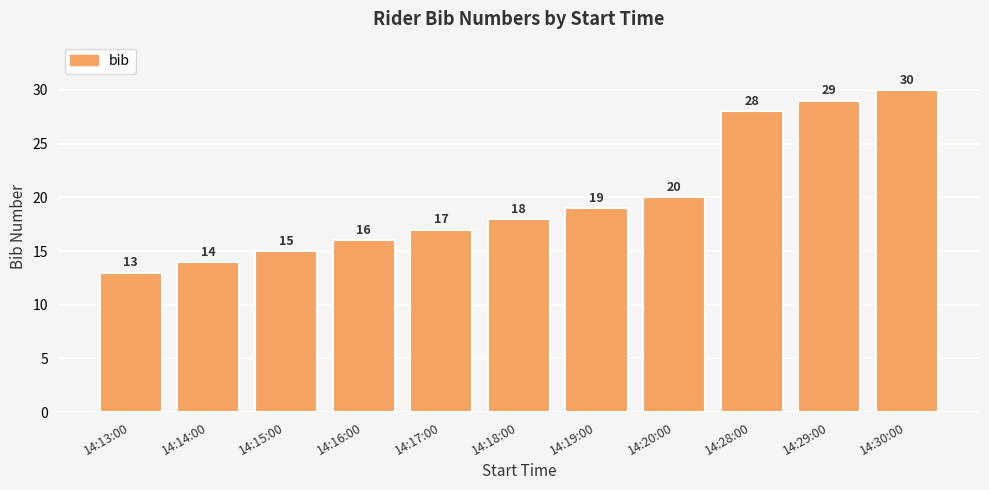

What is the change in value from 14:17:00 to 14:30:00?

+13